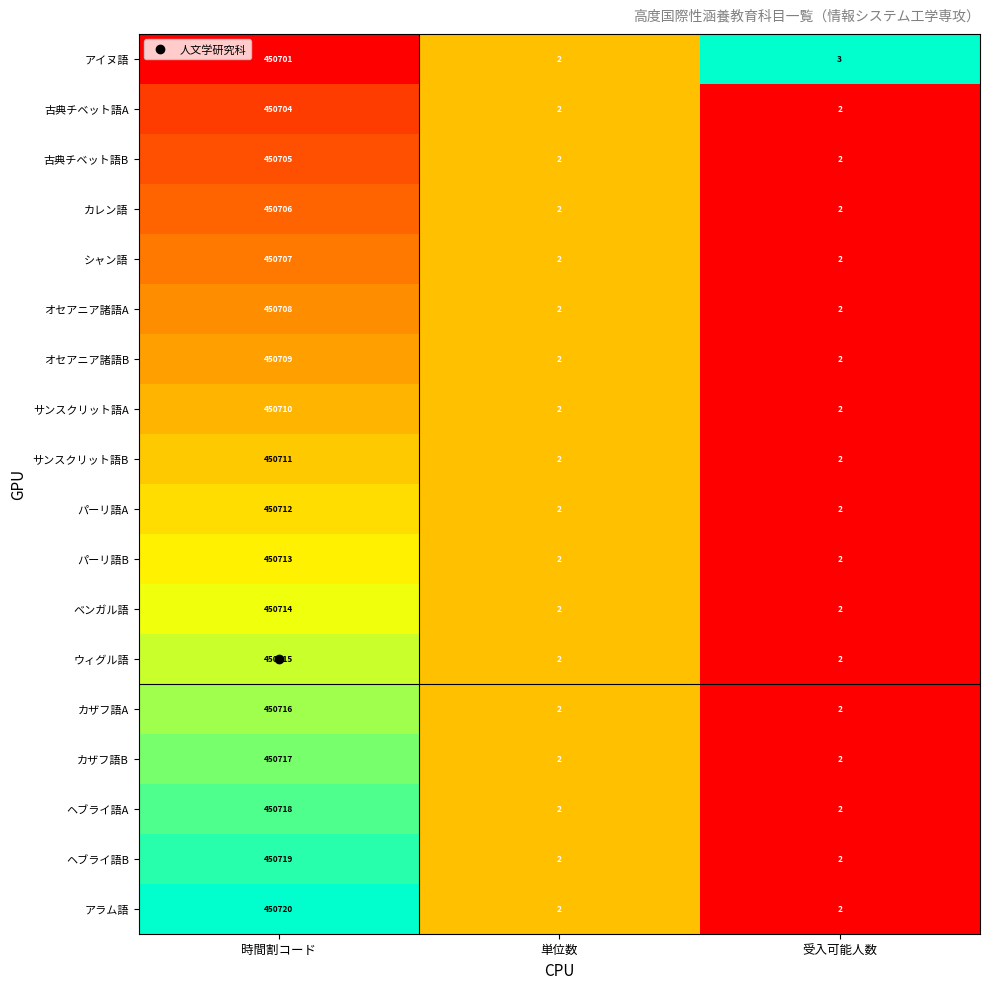

Where is アイヌ語 nearest to the value 225351?

受入可能人数